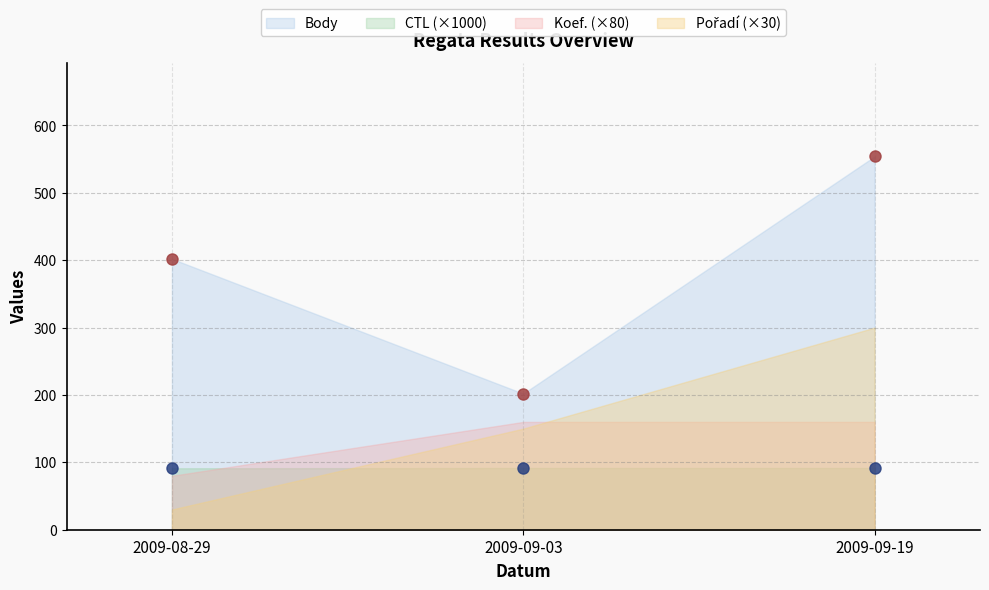

At which label does Body first exceed 402?

2009-09-19